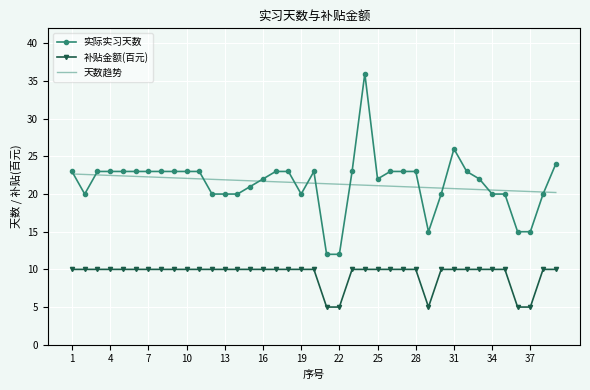

True or false: 补贴金额(百元) and 天数趋势 cross at least once.

False